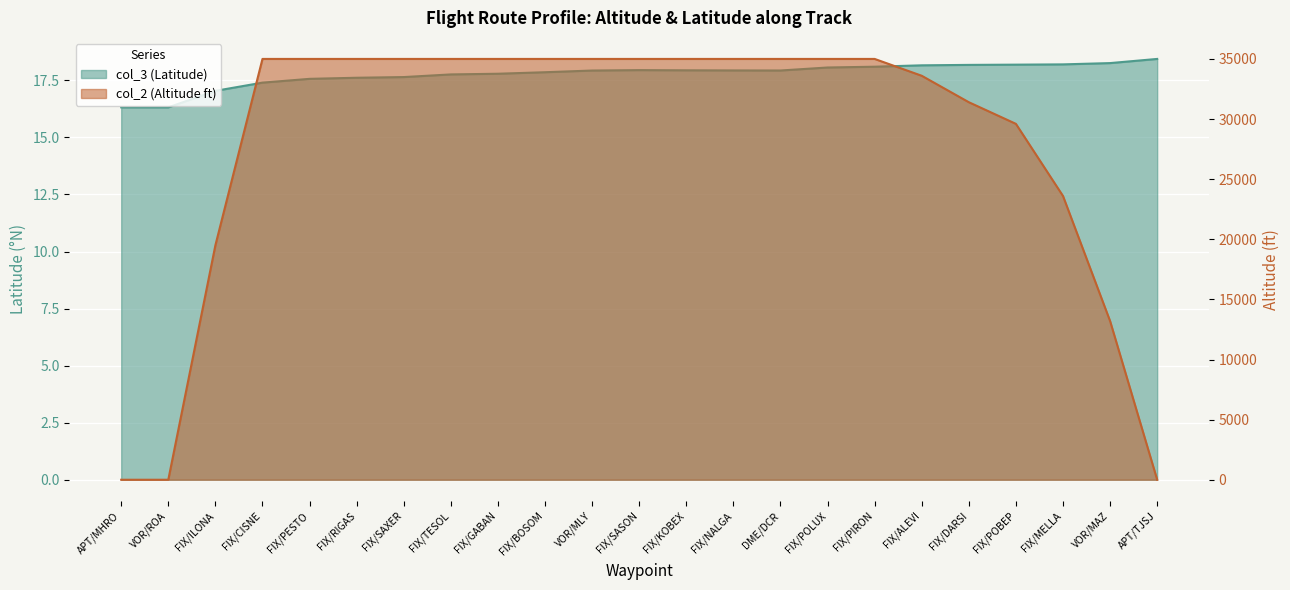

Is the value of col_3 (Latitude) at FIX/POBEP greater than the value of col_2 (Altitude ft) at FIX/POBEP?

No